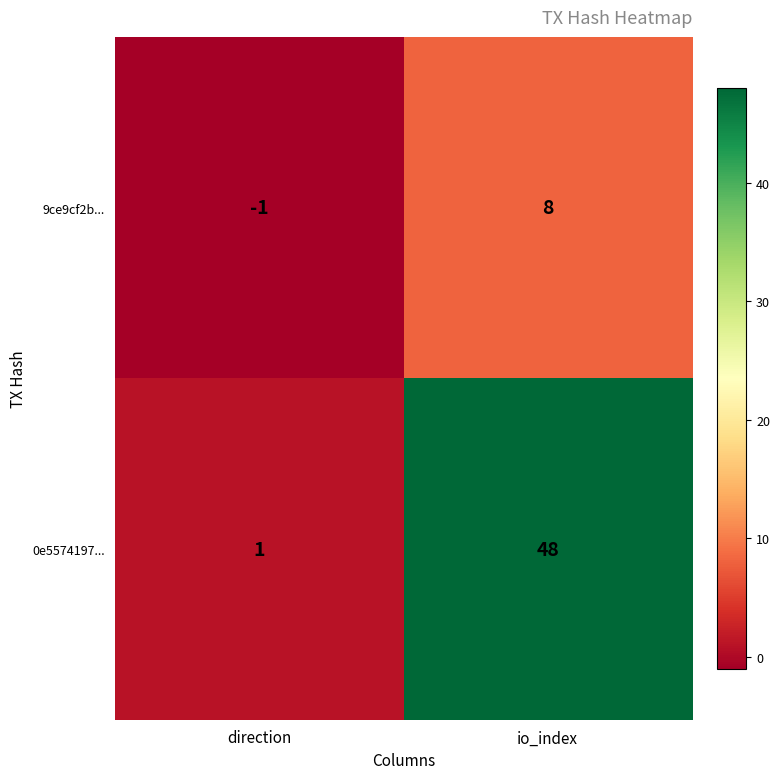

What is the spread (max minus min) of values at io_index?

40